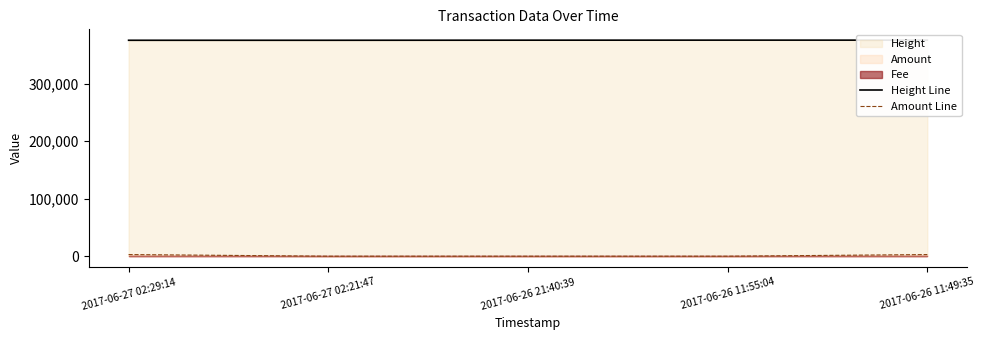

At which label does Amount Line reach its peak?

2017-06-27 02:29:14